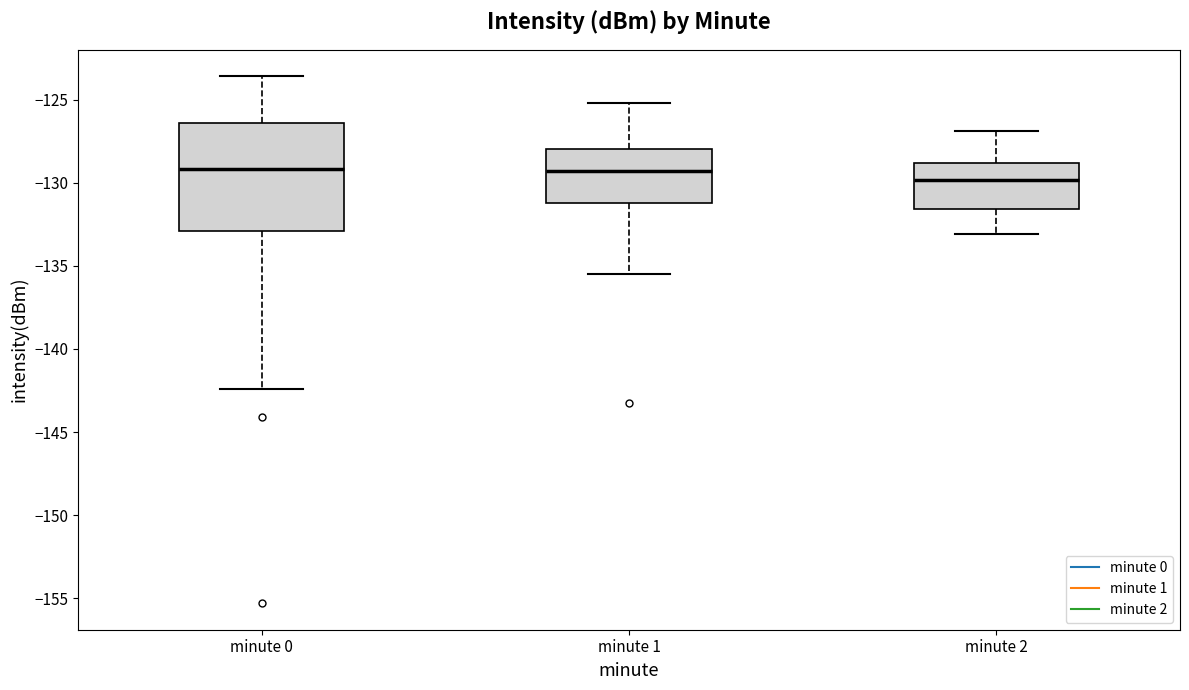

Reading left to right, read every box against the y-axis: the position of its median line, the range the box covers, and the ends of its whiskers. The values are not printed on the chart, so give them approximately, as read against the axis.

minute 0: median -129.0, box -133.0 to -126.5, whiskers -142.5 to -123.5
minute 1: median -129.5, box -131.0 to -128.0, whiskers -135.5 to -125.0
minute 2: median -130.0, box -131.5 to -129.0, whiskers -133.0 to -127.0